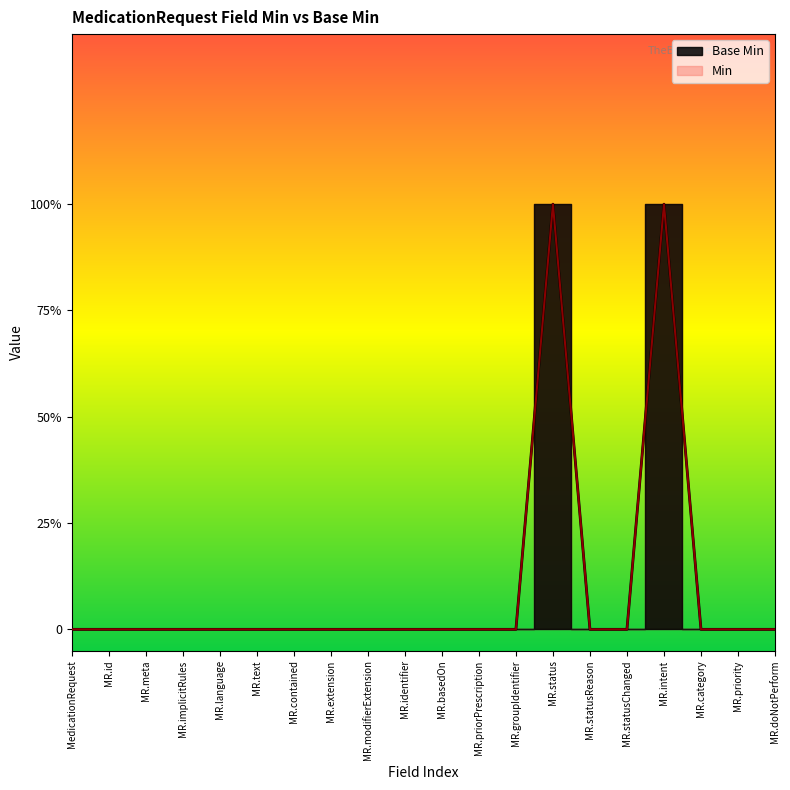

Count the values in the range 0 to 1.

20